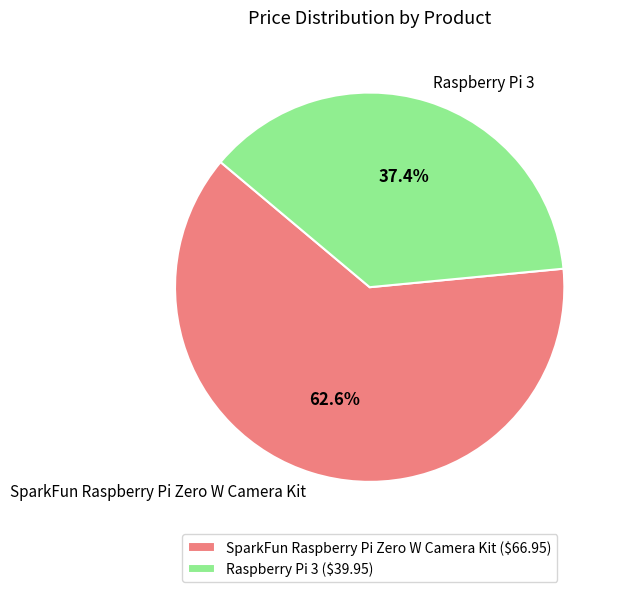

True or false: SparkFun Raspberry Pi Zero W Camera Kit accounts for 48% of the total.

False